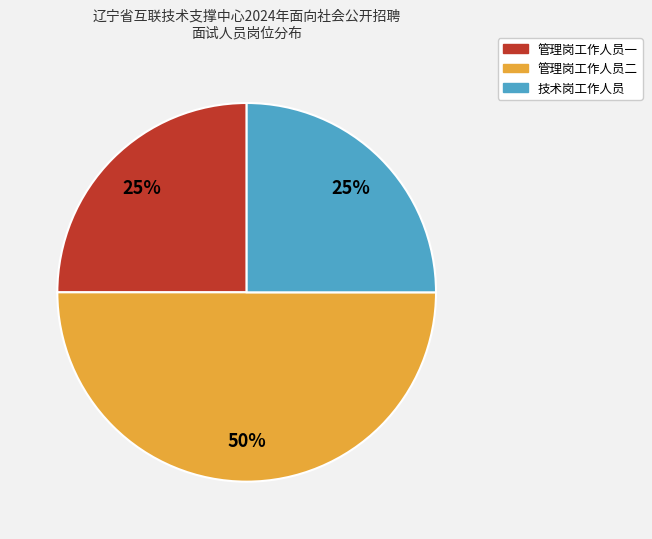

What percentage is the 管理岗工作人员二 slice, to the nearest percent?

50%